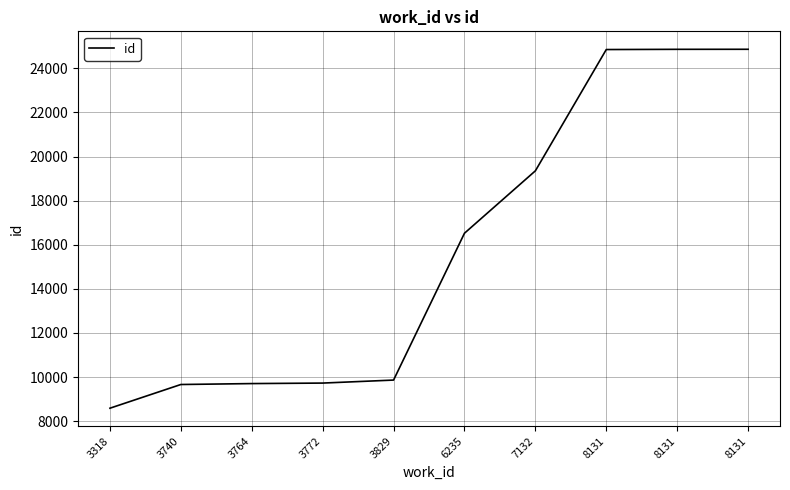

Where does the data first go above 16522?

7132